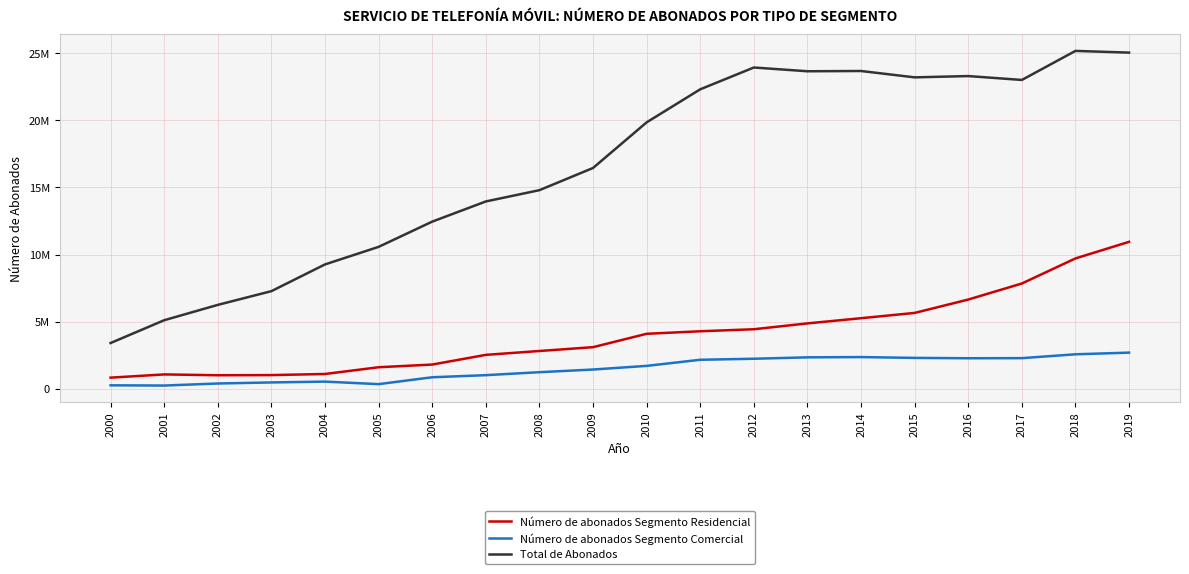

What are all the series names shown in the legend?

Número de abonados Segmento Residencial, Número de abonados Segmento Comercial, Total de Abonados